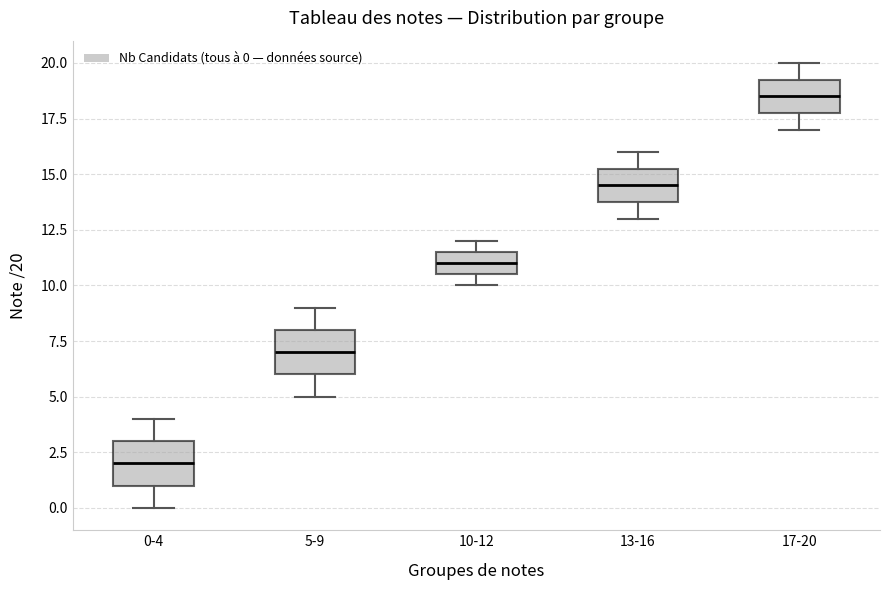

Reading left to right, read every box against the y-axis: the position of its median line, the range the box covers, and the ends of its whiskers. The values are not printed on the chart, so give them approximately, as read against the axis.

0-4: median 2.0, box 1.0 to 3.0, whiskers 0.0 to 4.0
5-9: median 7.0, box 6.0 to 8.0, whiskers 5.0 to 9.0
10-12: median 11.0, box 10.5 to 11.5, whiskers 10.0 to 12.0
13-16: median 14.5, box 14.0 to 15.5, whiskers 13.0 to 16.0
17-20: median 18.5, box 18.0 to 19.5, whiskers 17.0 to 20.0